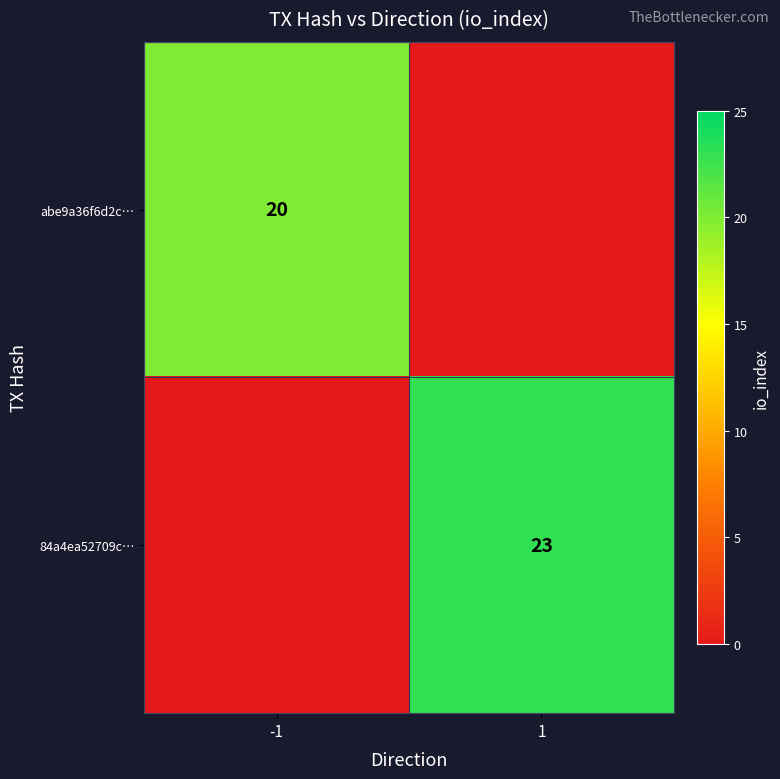

Is the value of abe9a36f6d2c… at -1 greater than the value of 84a4ea52709c… at 1?

No